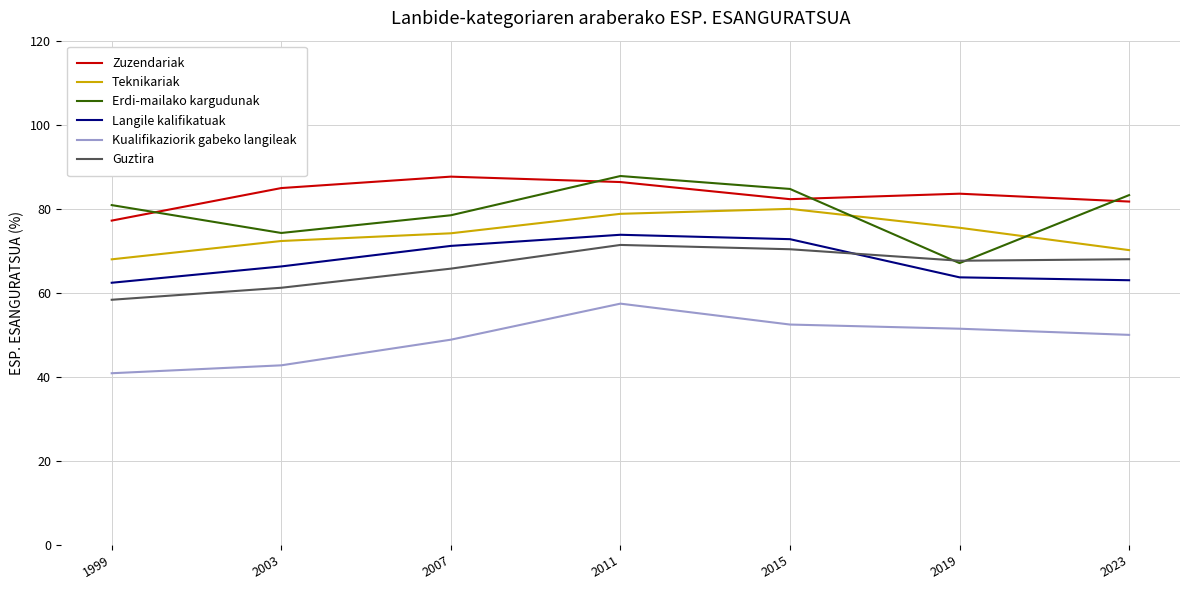

What is the difference between the Teknikariak values at 2007 and 2003?

1.8